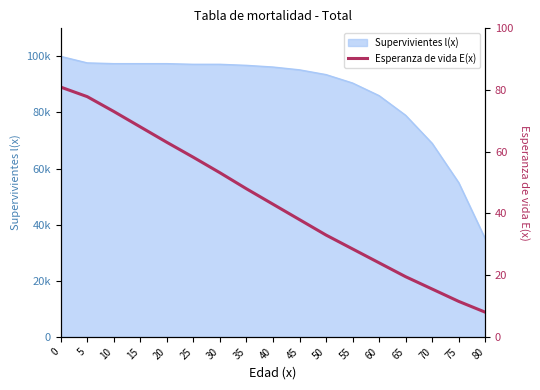

What is the minimum value shown in the chart?

8.0